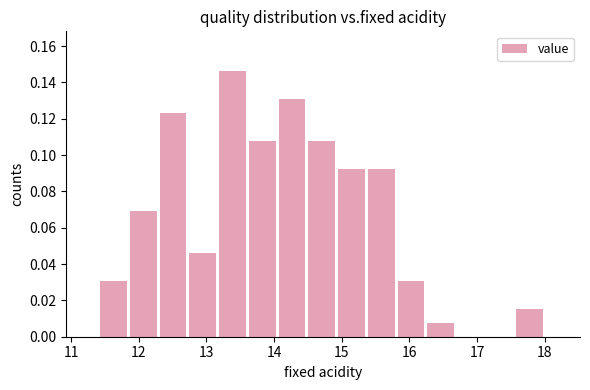

What is the height of the bar covering 12.7 to 13.2 on the x-axis? Neither the bar edges nor the heights are printed on the chart, so give them approximately, as read against the axes.

0.046